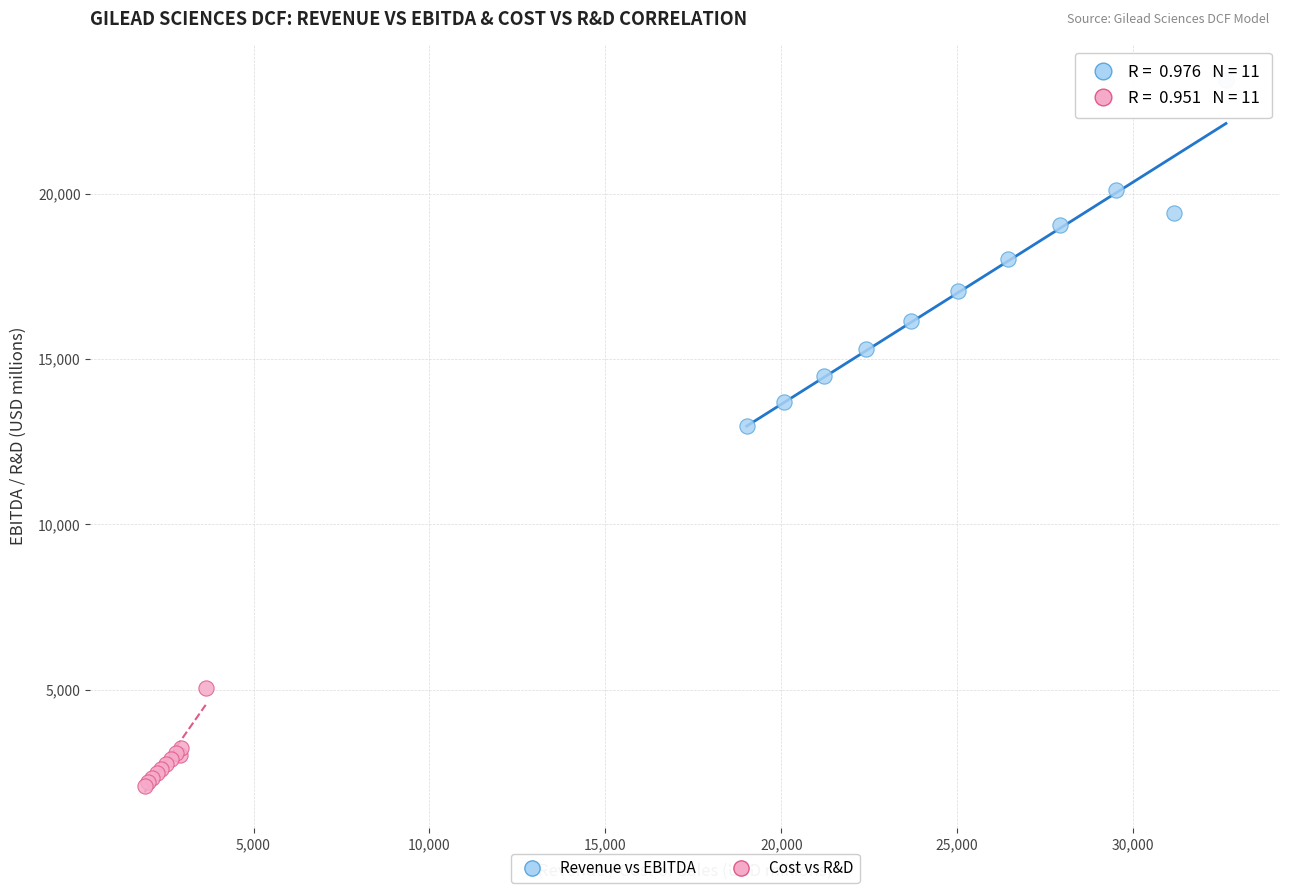

Which series has the largest Y range (max minus min)?

Revenue vs EBITDA